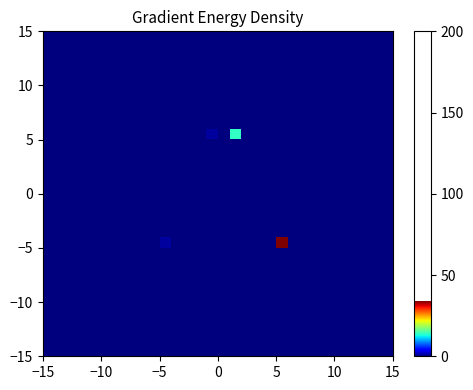

How many categories are shown in the chart?

30